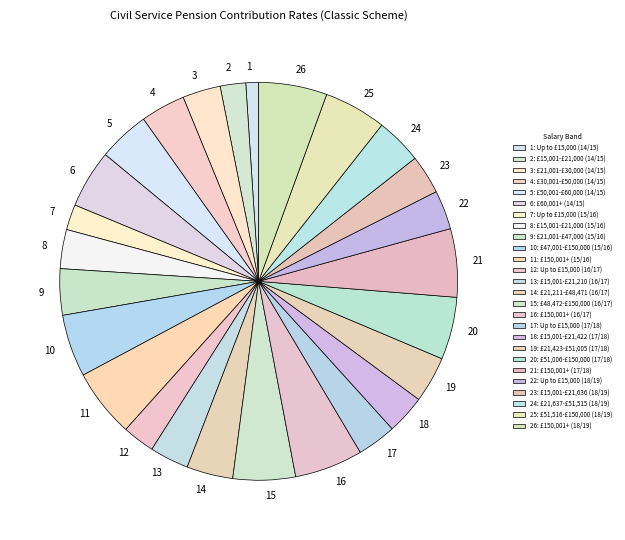

How many slices are in this pie chart?

26